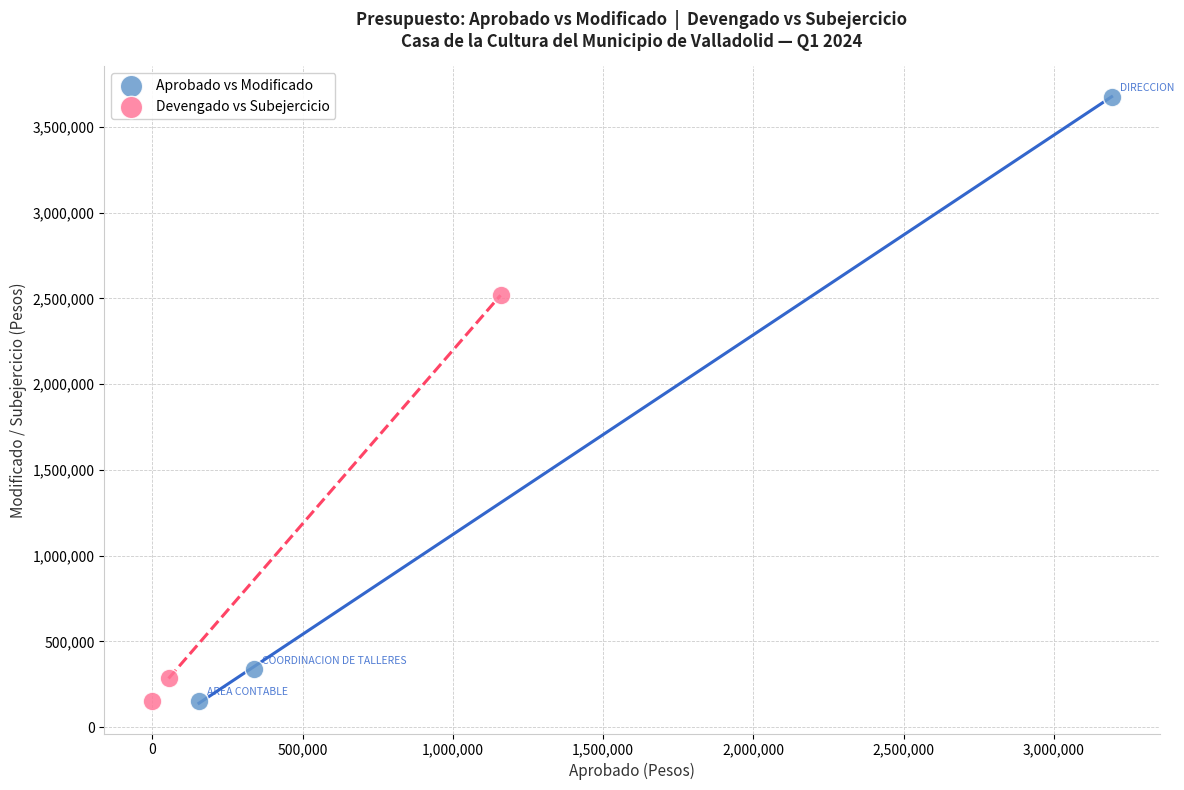

Which series has the largest Y range (max minus min)?

Aprobado vs Modificado